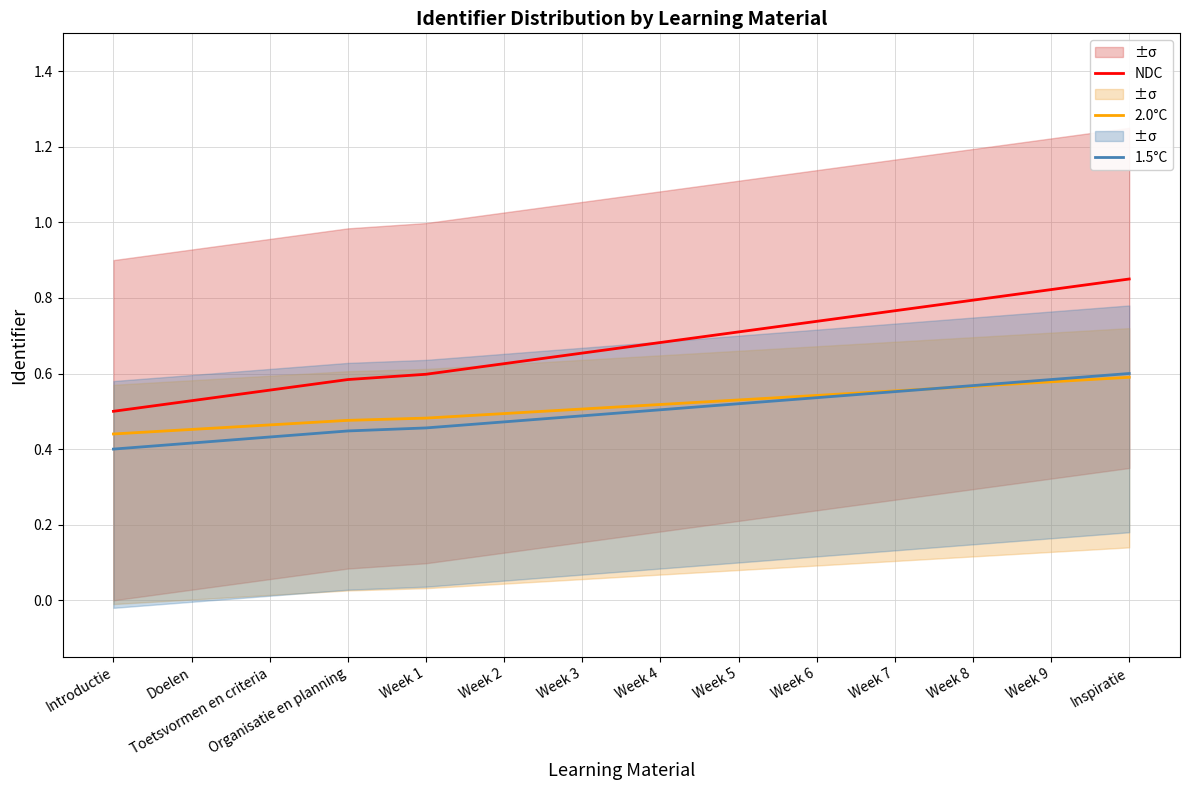

What is the label of the 6th point from the right?

Week 5